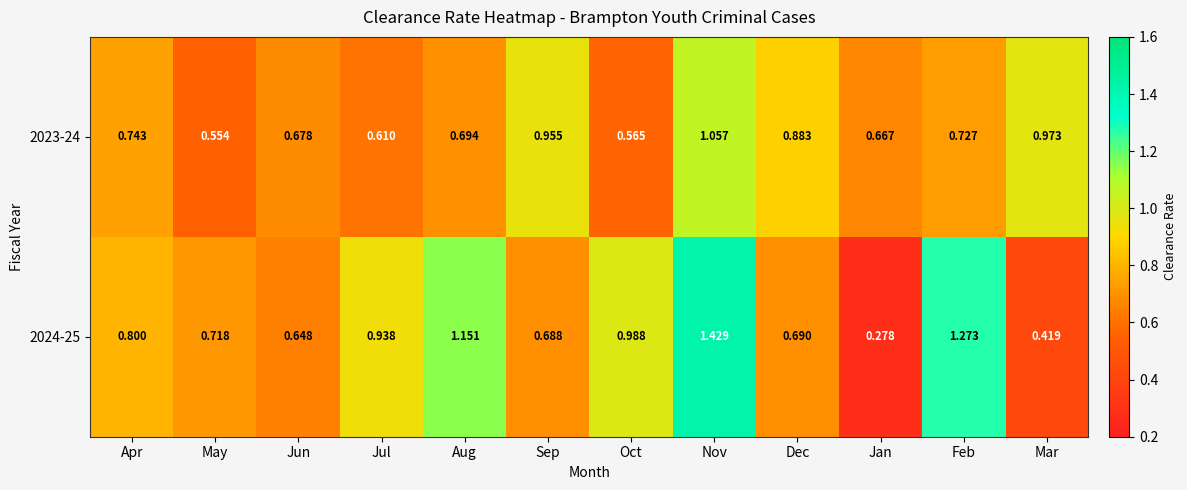

At which category is the sum across all series the highest?

Nov